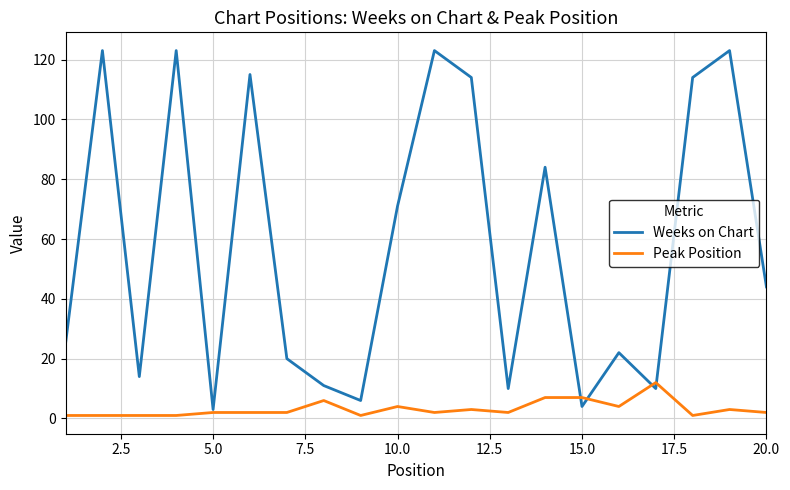

What is the highest value of the Peak Position series?

12